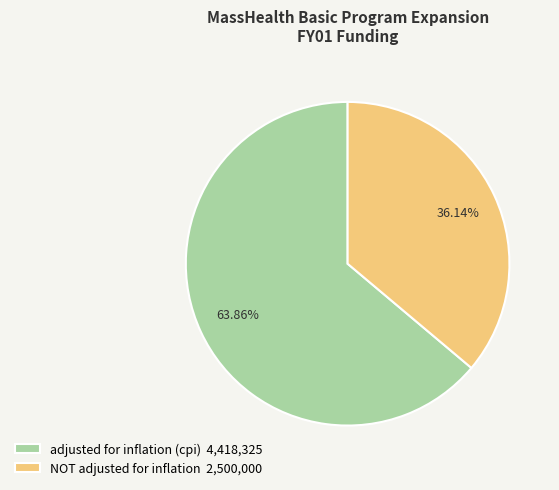

To the nearest percent, what portion does NOT adjusted for inflation represent?

36%